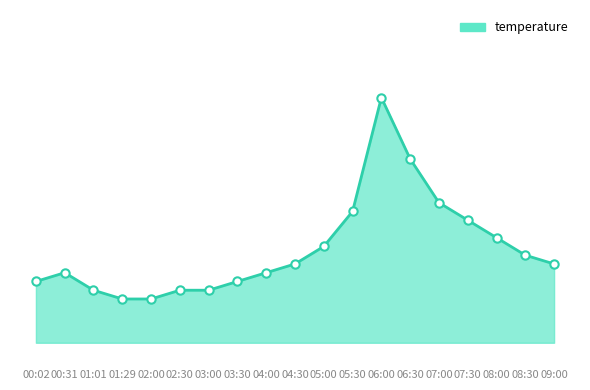

The value at 00:31 is 10.5. True or false?

True